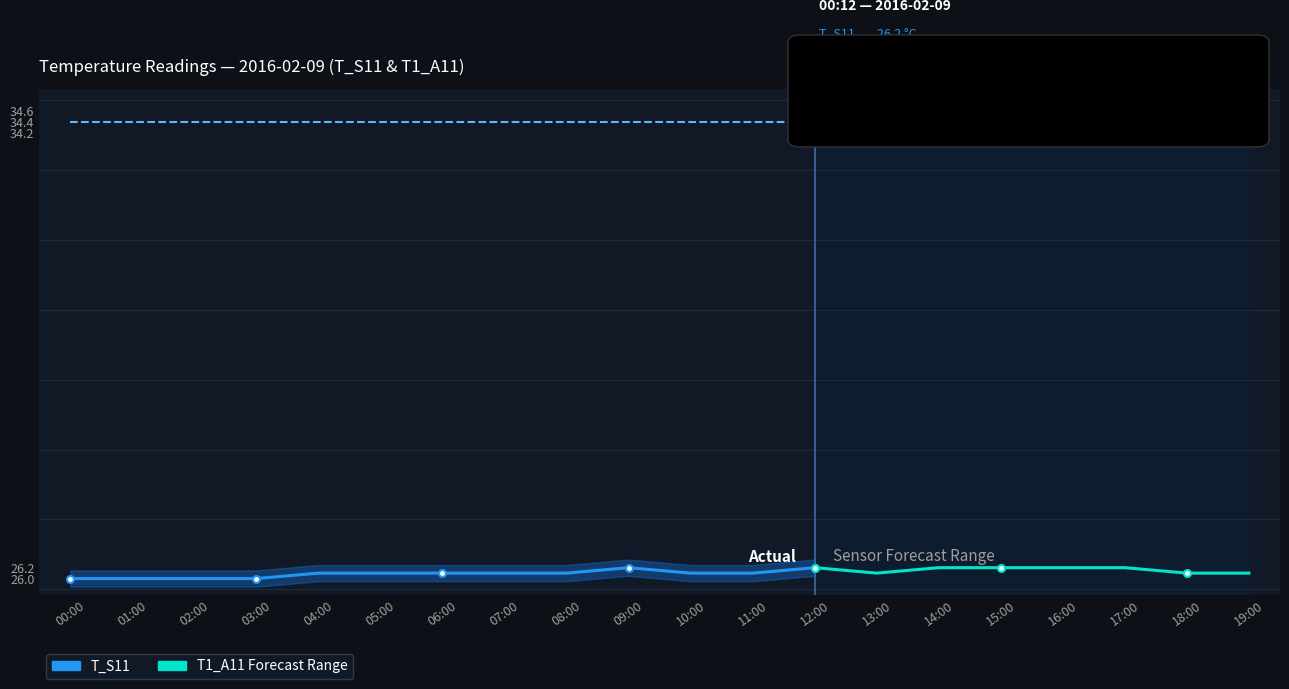

The T_S11 series shows 45.0 at 12:00. True or false?

False